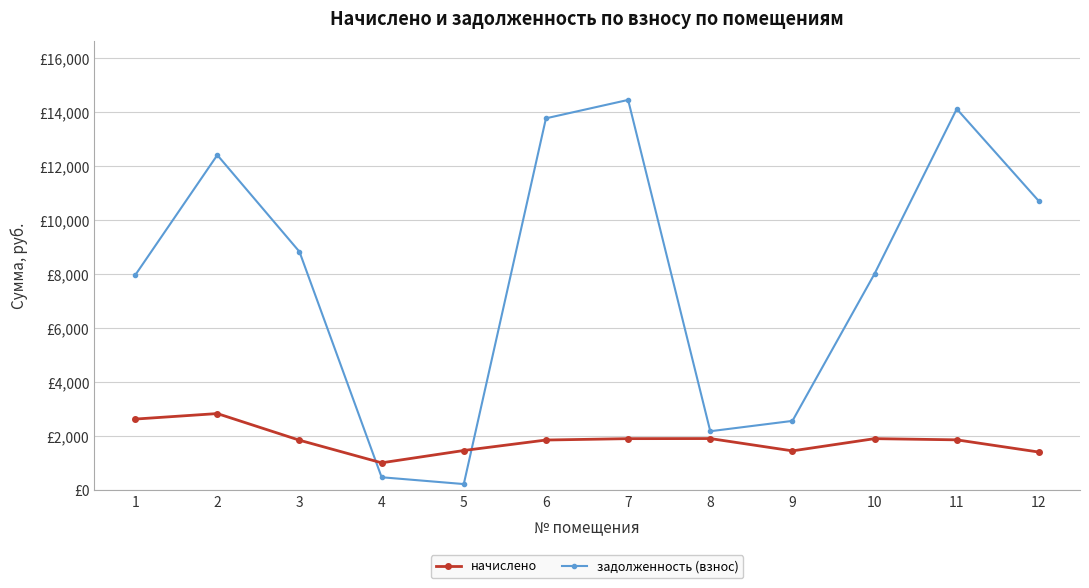

True or false: задолженность (взнос) and начислено intersect in this chart.

True